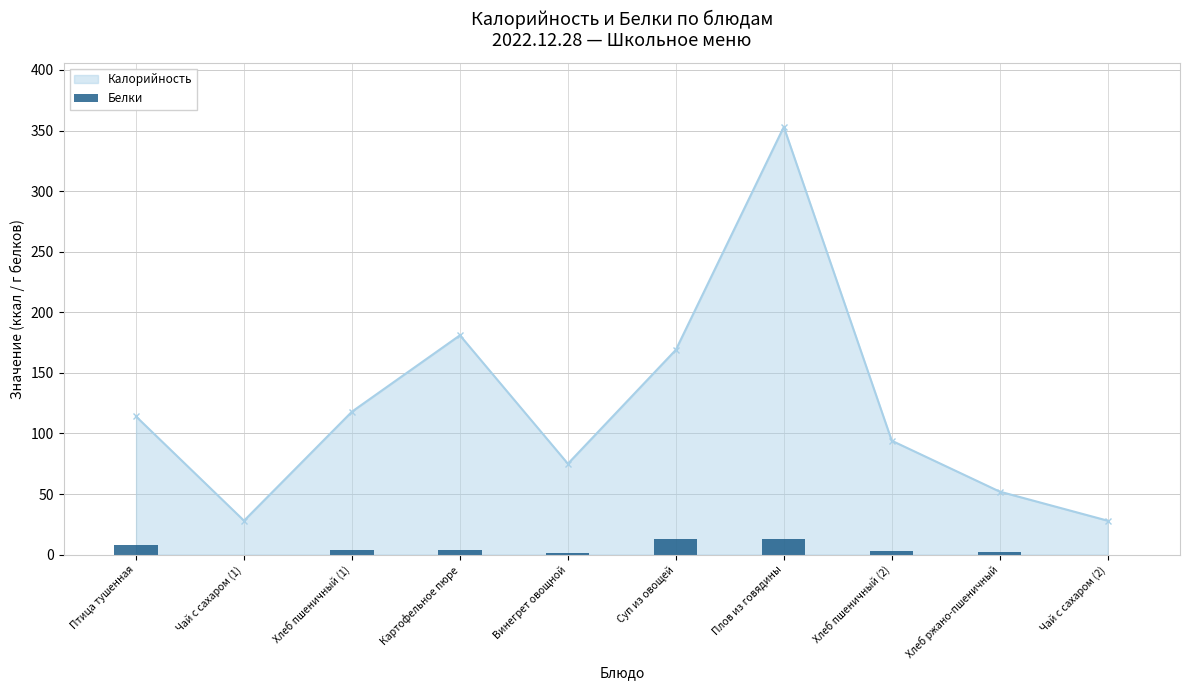

Are the bars grouped side by side (vs. stacked)?

No